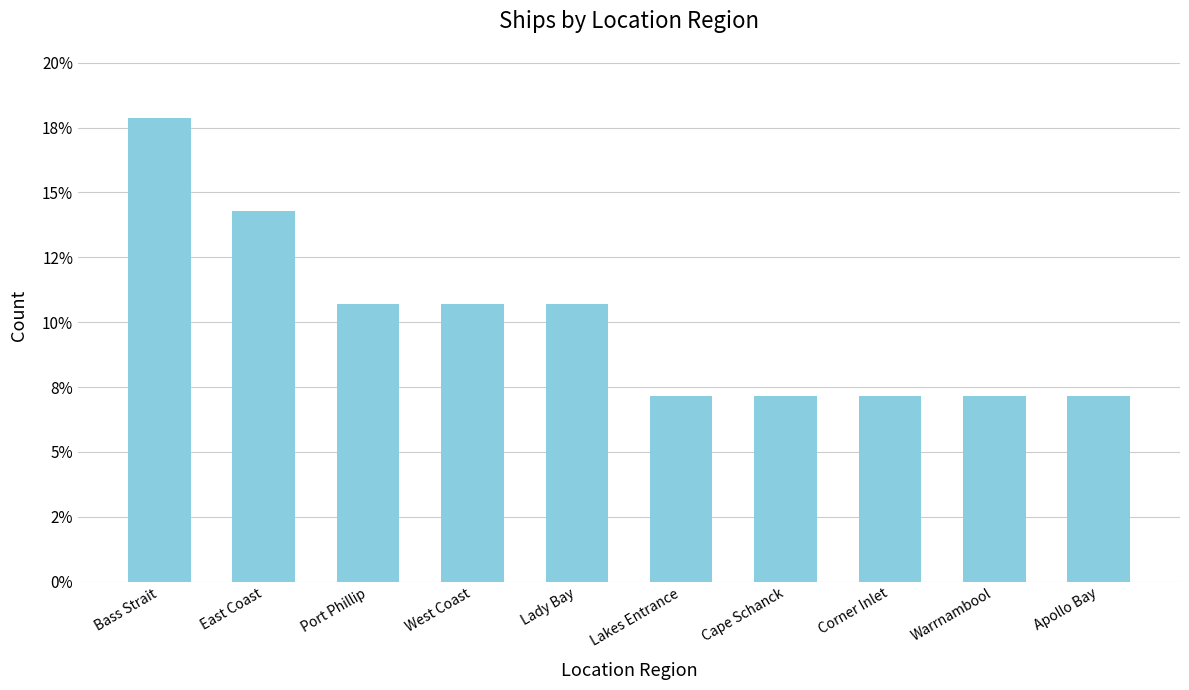

True or false: the data shows 7.1 at Warrnambool.

True